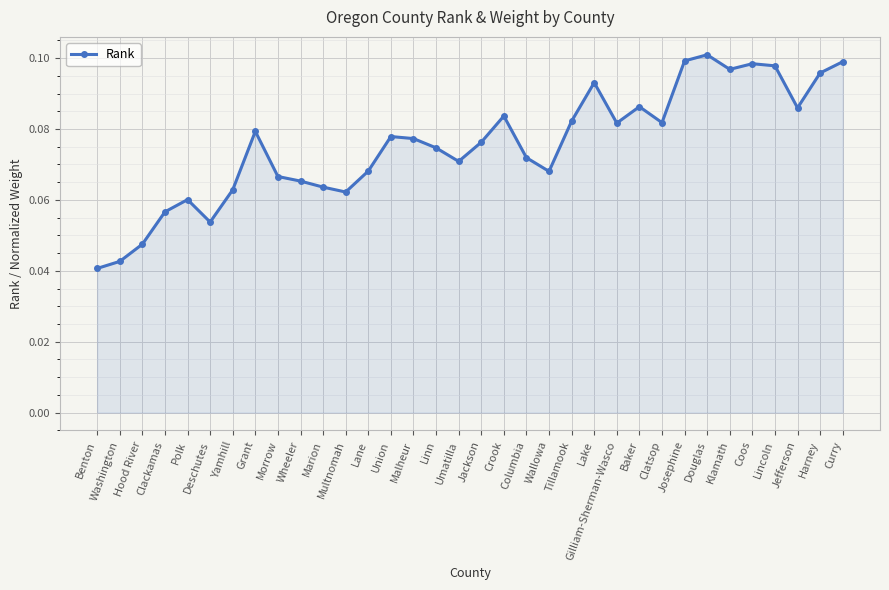

Where is the first local maximum?

Polk